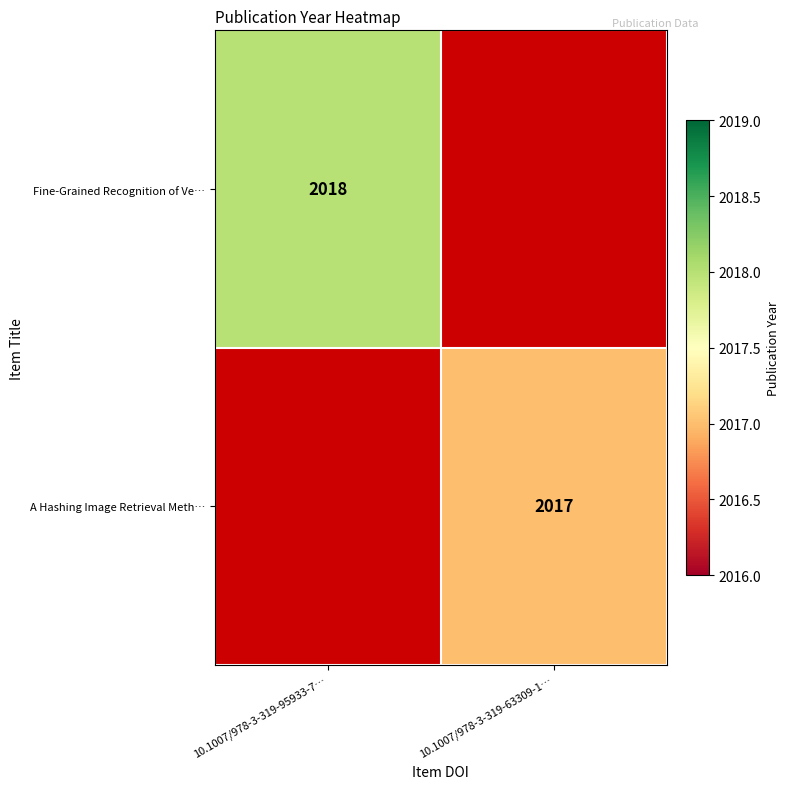

True or false: Fine-Grained Recognition of Ve… has a value of 1049 at 10.1007/978-3-319-95933-7….

False